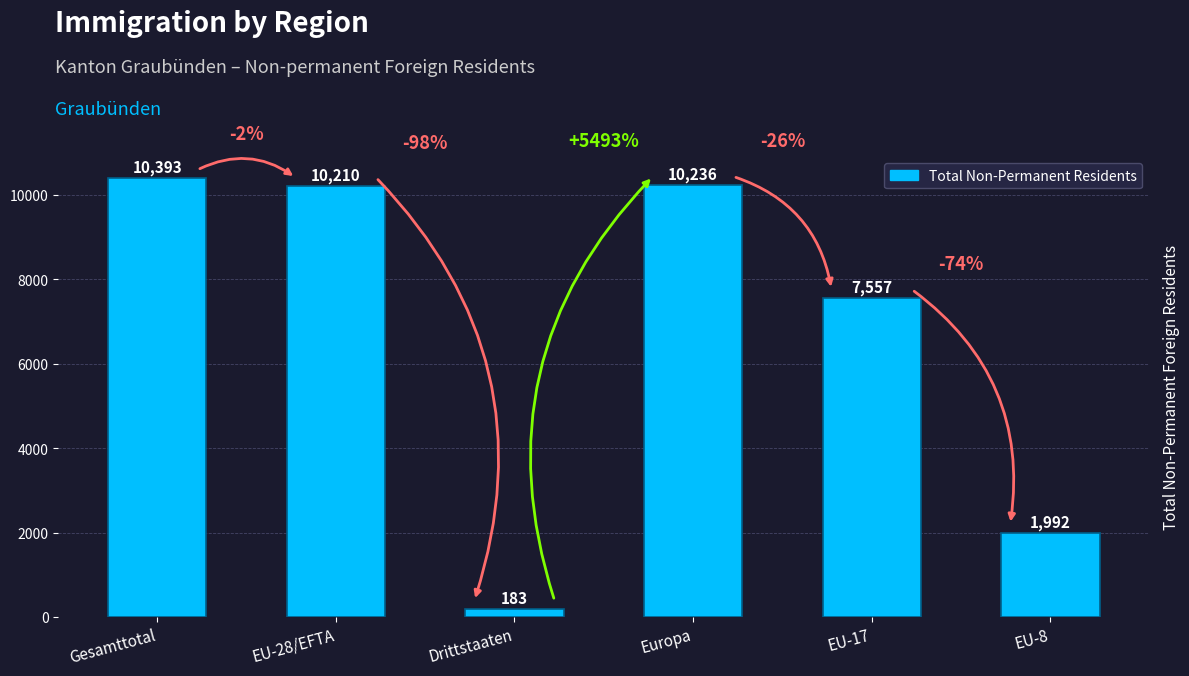

How many values are below 10210?

3